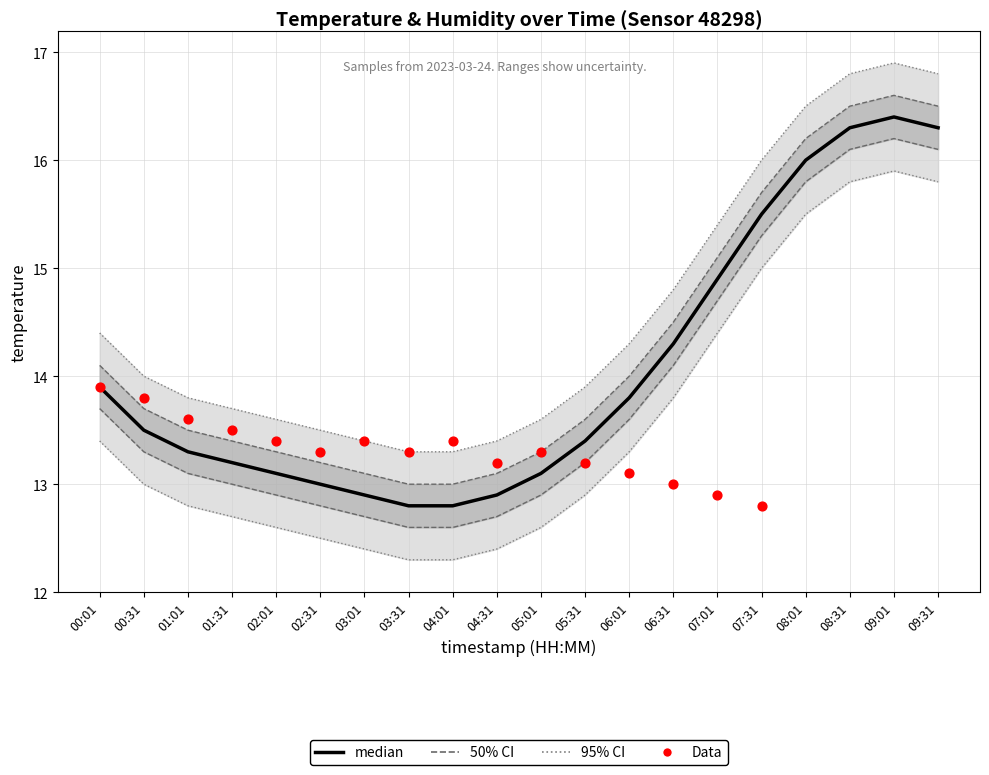

At which category is the sum across all series the highest?

09:01